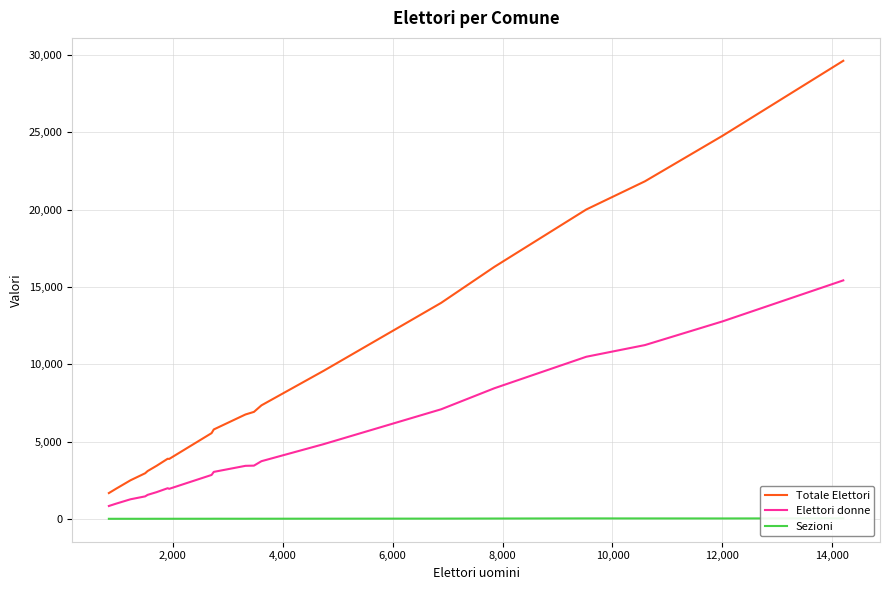

What is the lowest value of the Elettori donne series?

830